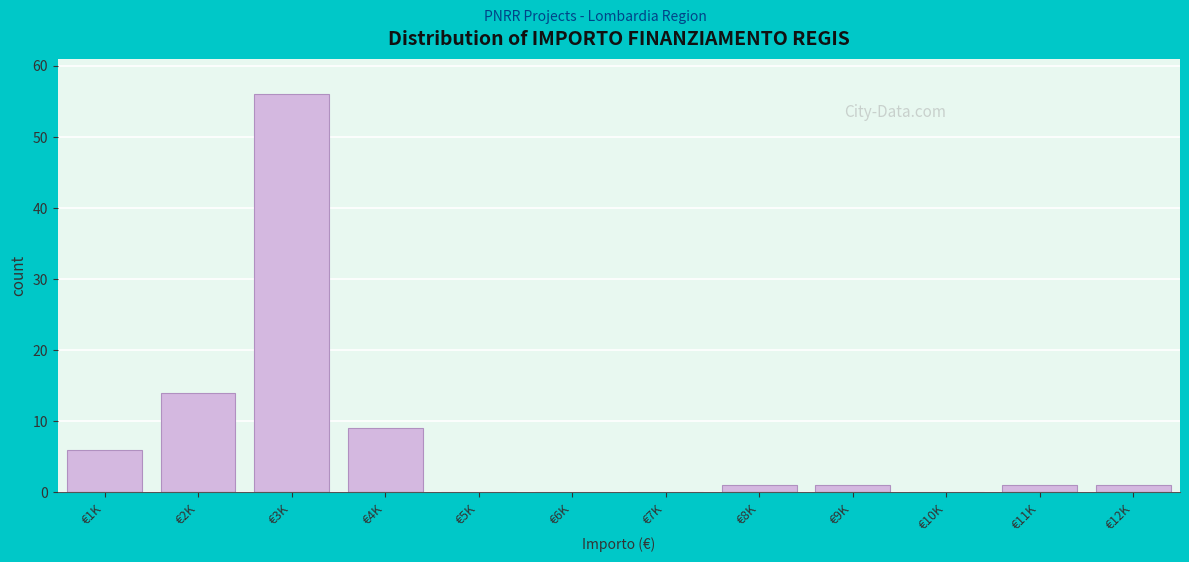

Reading left to right, list all the values displayed in this chart.

€1K=6	€2K=14	€3K=56	€4K=9	€5K=0	€6K=0	€7K=0	€8K=1	€9K=1	€10K=0	€11K=1	€12K=1